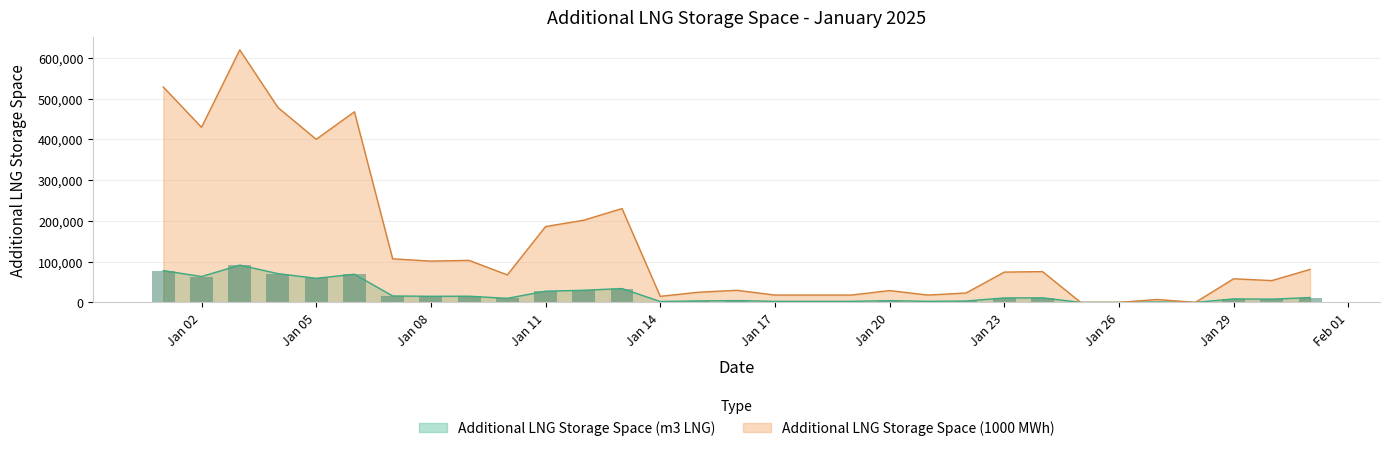

What is the difference between the second highest and second lowest values in the Additional LNG Storage Space (m3 LNG) series?

78094.0